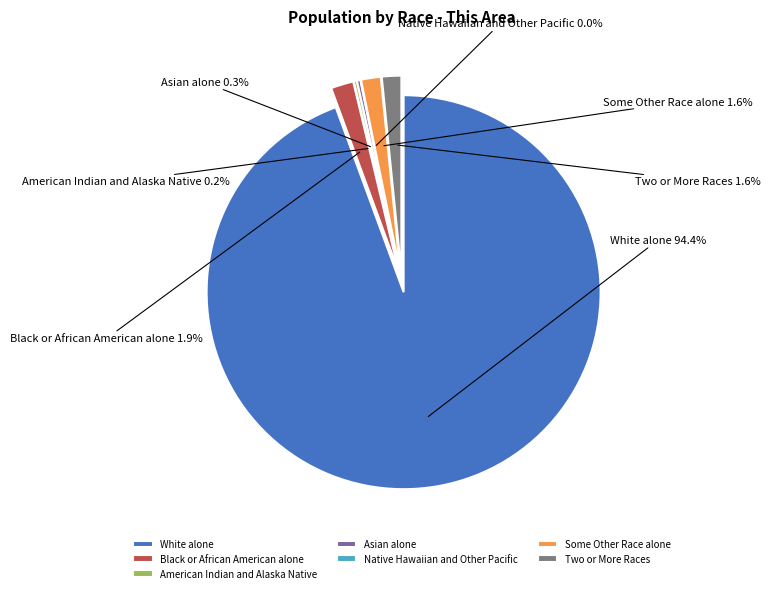

The American Indian and Alaska Native slice represents 0% of the pie. True or false?

True